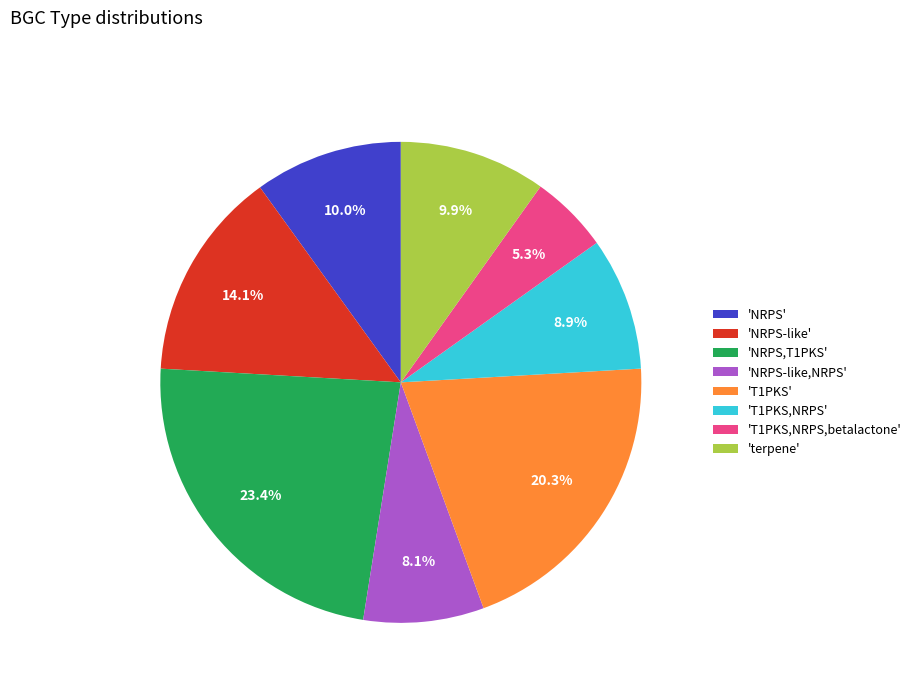

How much of the chart is everything except 'T1PKS,NRPS,betalactone'?

94.7%